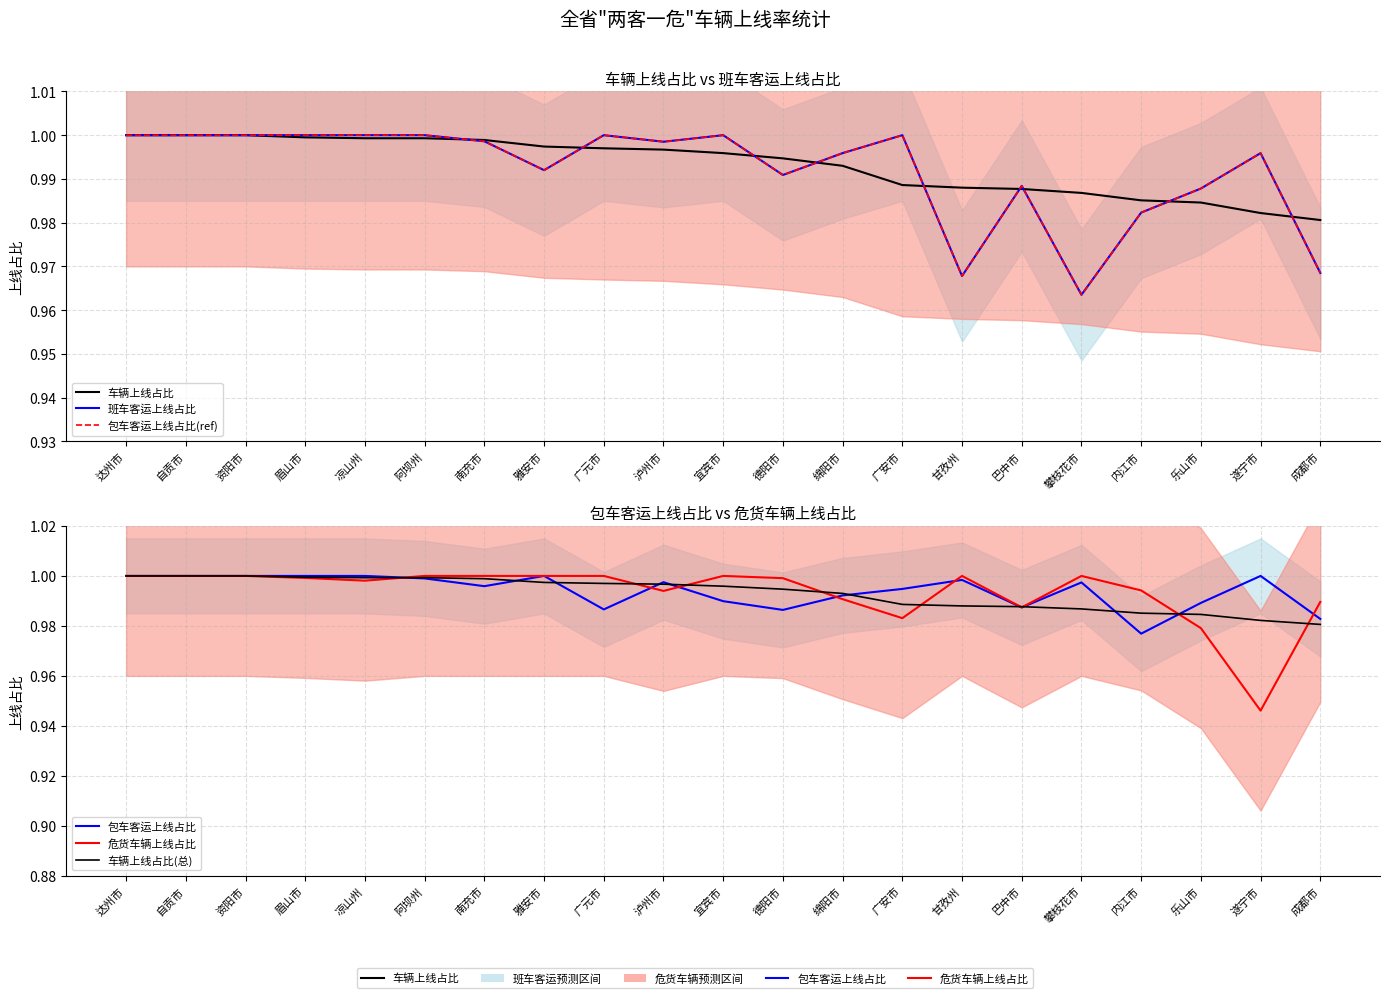

Does the chart display data point markers on the line(s)?

No